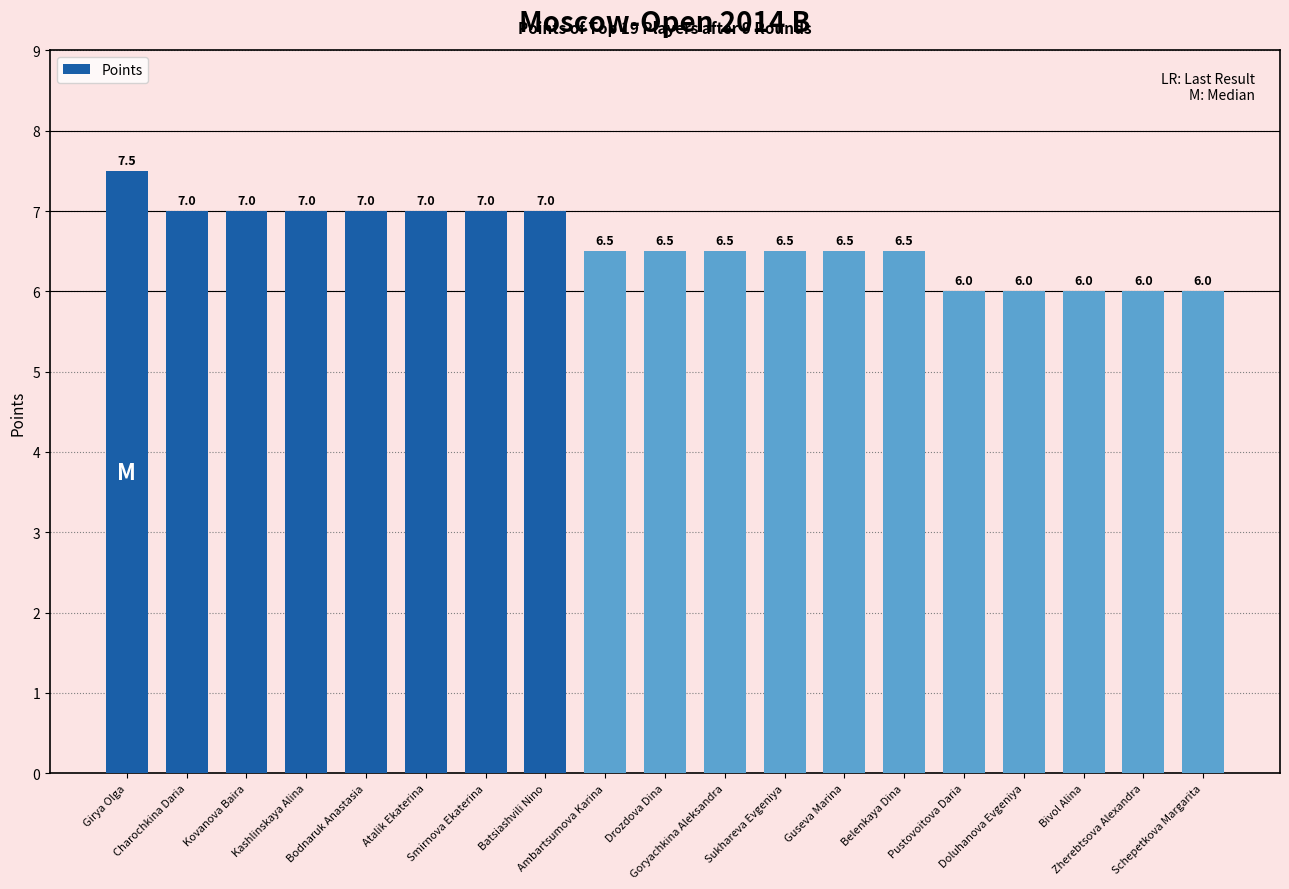

What is the sum of all values?

125.5